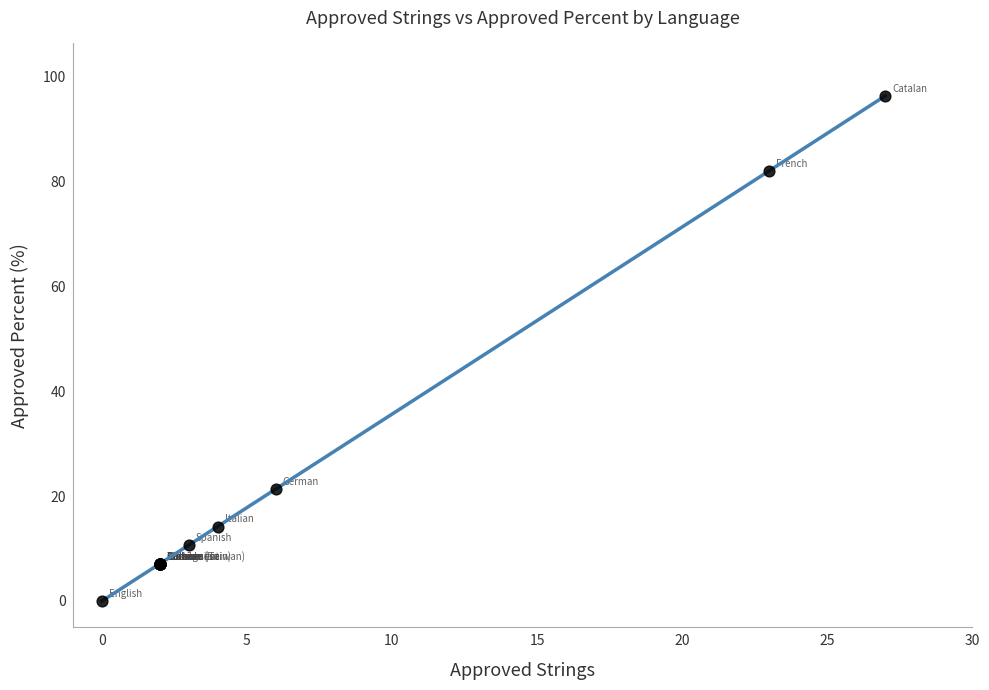

What Y value in the scatter plot is closest to 48?

21.4